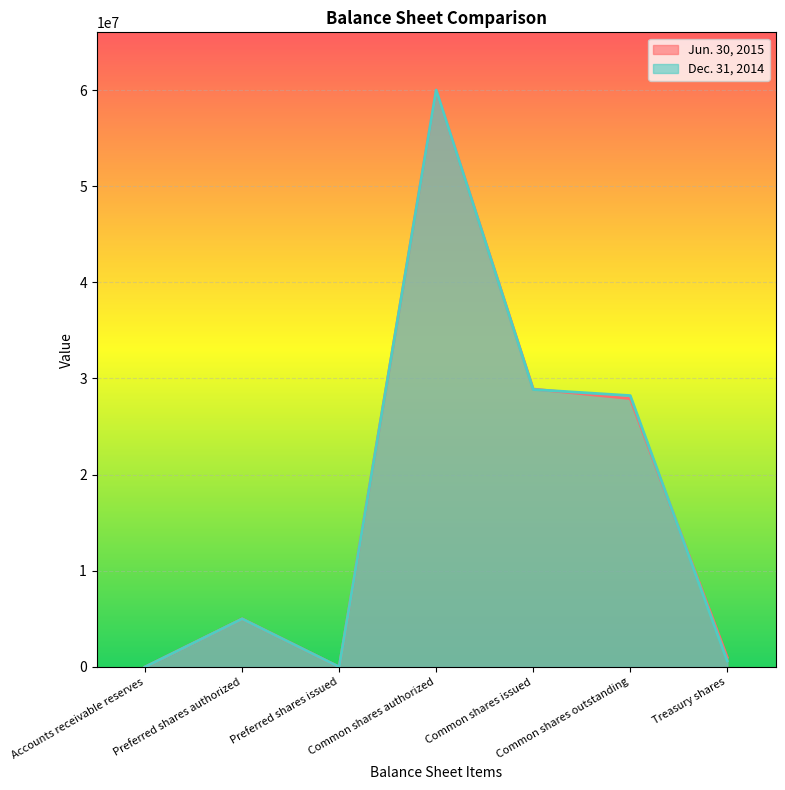

How many values in the Dec. 31, 2014 series are below 5000000?

3